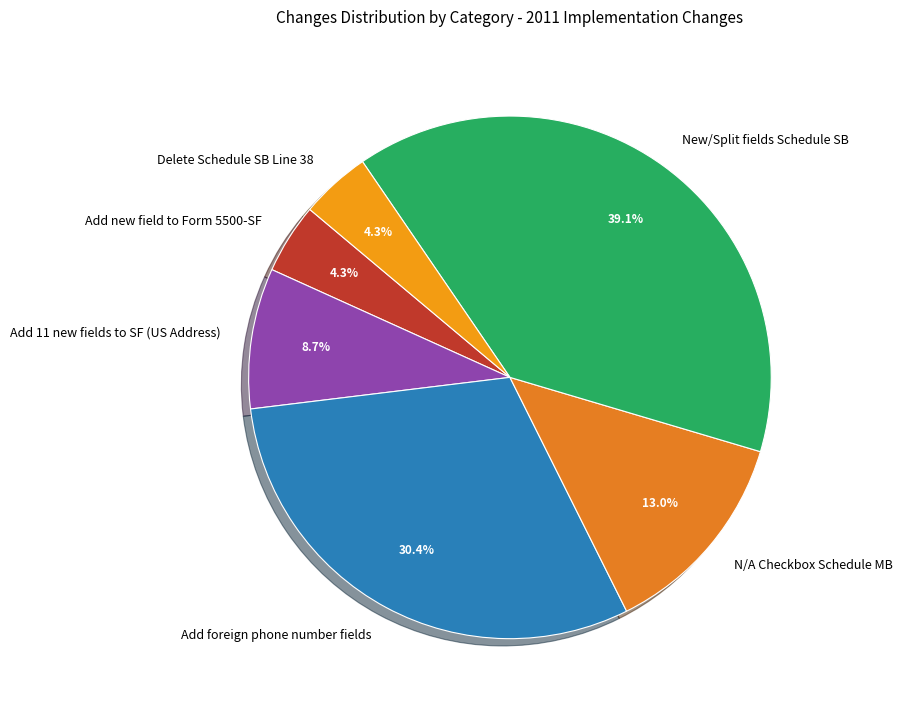

What is the largest slice in the pie chart?

New/Split fields Schedule SB